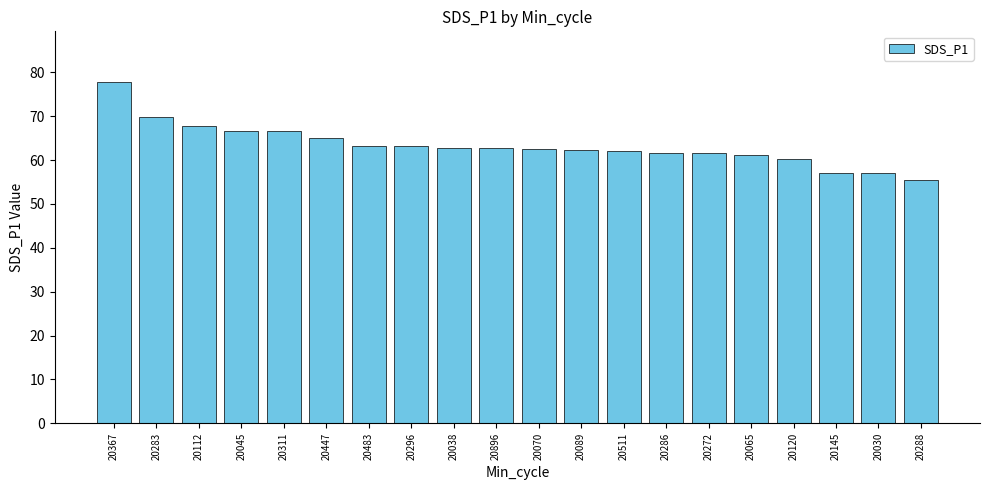

What is the average value?

63.3